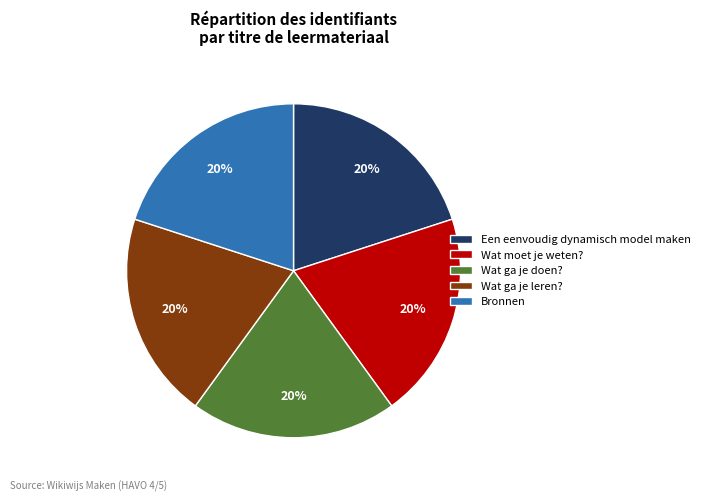

What percentage is the Bronnen slice, to the nearest percent?

20%